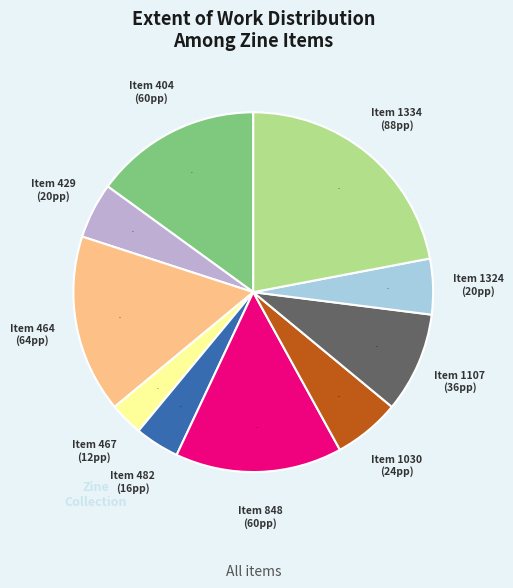

To the nearest percent, what is the average slice percentage?

10%